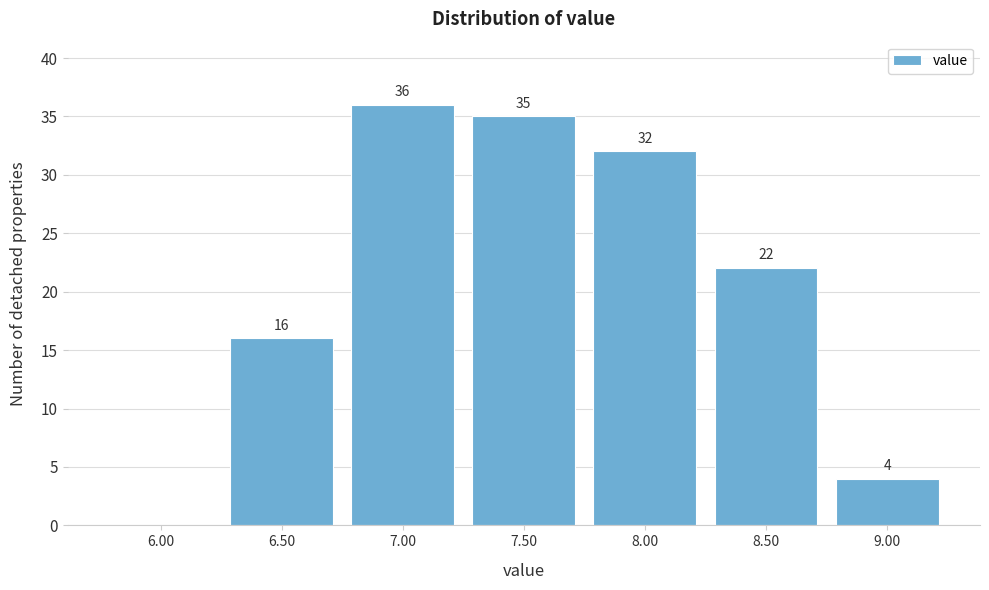

Reading left to right, transcribe all the data shown in this chart.

6.00=0	6.50=16	7.00=36	7.50=35	8.00=32	8.50=22	9.00=4